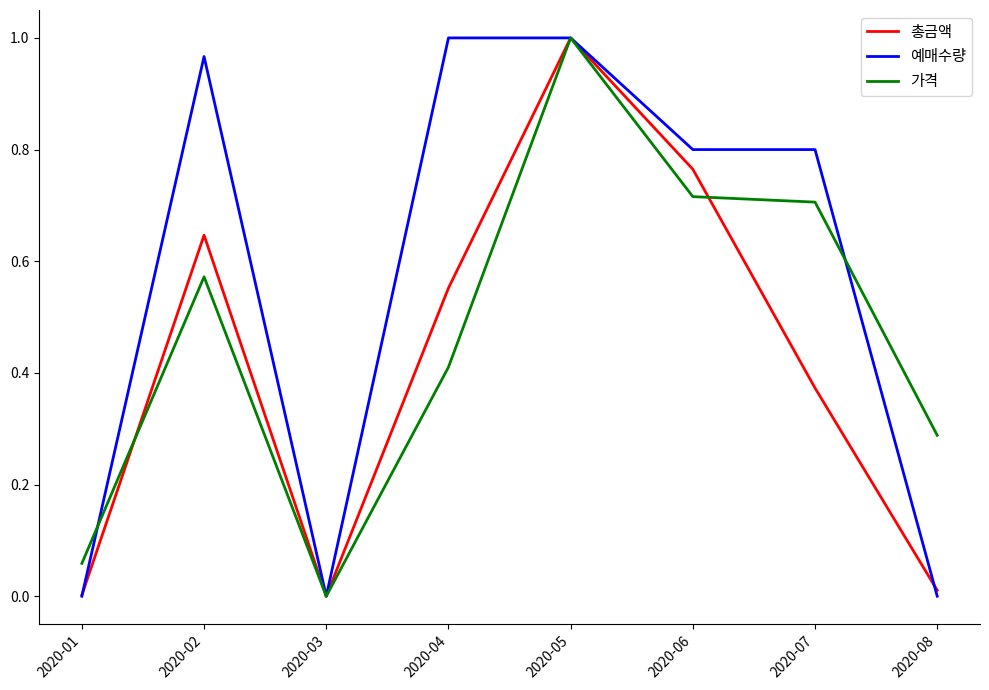

In 가격, how many points are higher than both neighbors (excluding endpoints)?

2